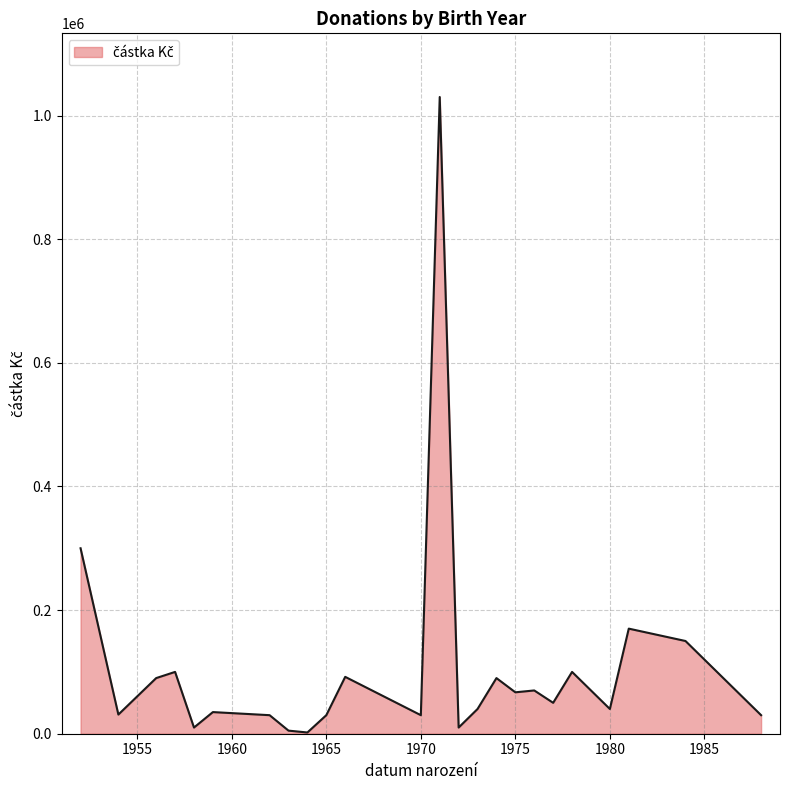

What is the difference between the maximum and minimum values?

1028000